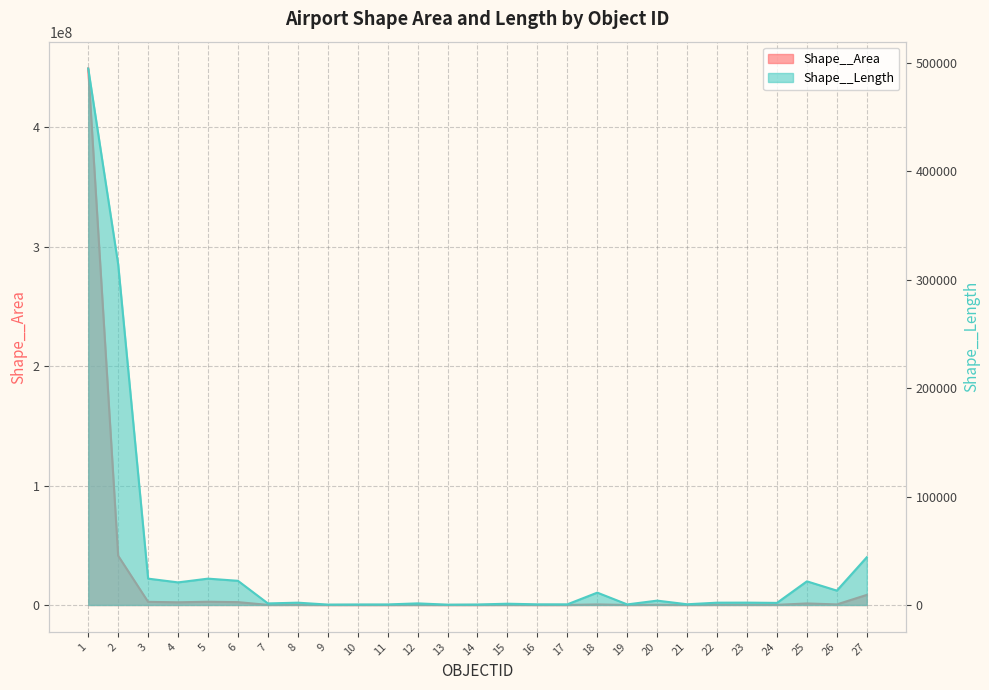

Reading left to right, transcribe all the data shown in this chart.

Shape__Area: 1=449021296.6	2=41231497.1	3=2632685.7	4=2258709.0	5=2714979.1	6=2400542.0	7=89509.9	8=141528.9	9=7098.0	10=14974.4	11=6484.5	12=62187.5	13=6422.8	14=15205.3	15=91208.5	16=18847.3	17=18692.4	18=462002.2	19=17324.5	20=215791.4	21=25032.3	22=140402.6	23=142879.6	24=129986.8	25=1279242.3	26=489246.6	27=8456134.1
Shape__Length: 1=494897.4	2=314339.7	3=24317.3	4=20843.4	5=24308.9	6=22304.7	7=1448.0	8=2134.5	9=379.5	10=481.2	11=508.8	12=1481.0	13=311.4	14=461.3	15=1169.6	16=610.9	17=607.3	18=11392.9	19=529.4	20=4021.7	21=662.8	22=2134.9	23=2179.7	24=1935.0	25=21820.0	26=13258.5	27=44043.5